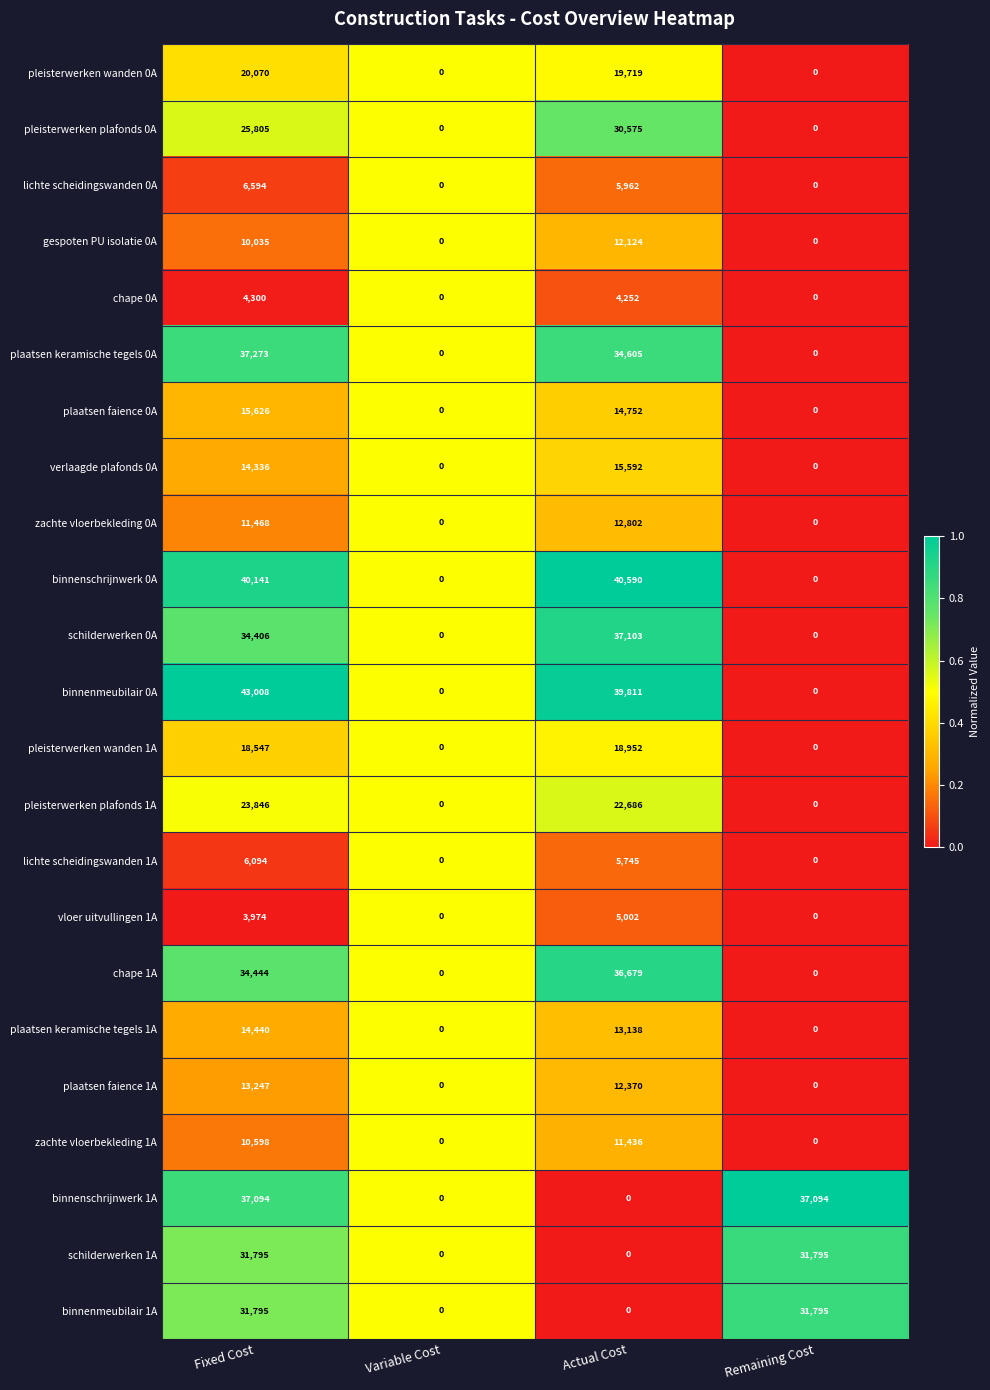

What is the sum of all plaatsen faience 1A values?

25617